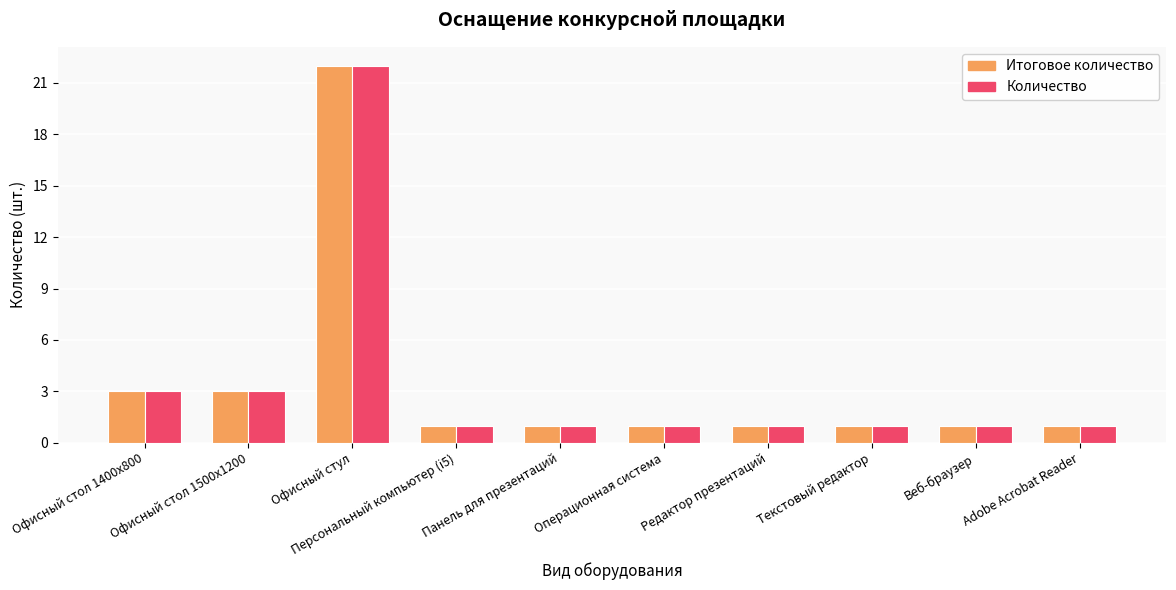

What is the greatest value displayed?

22